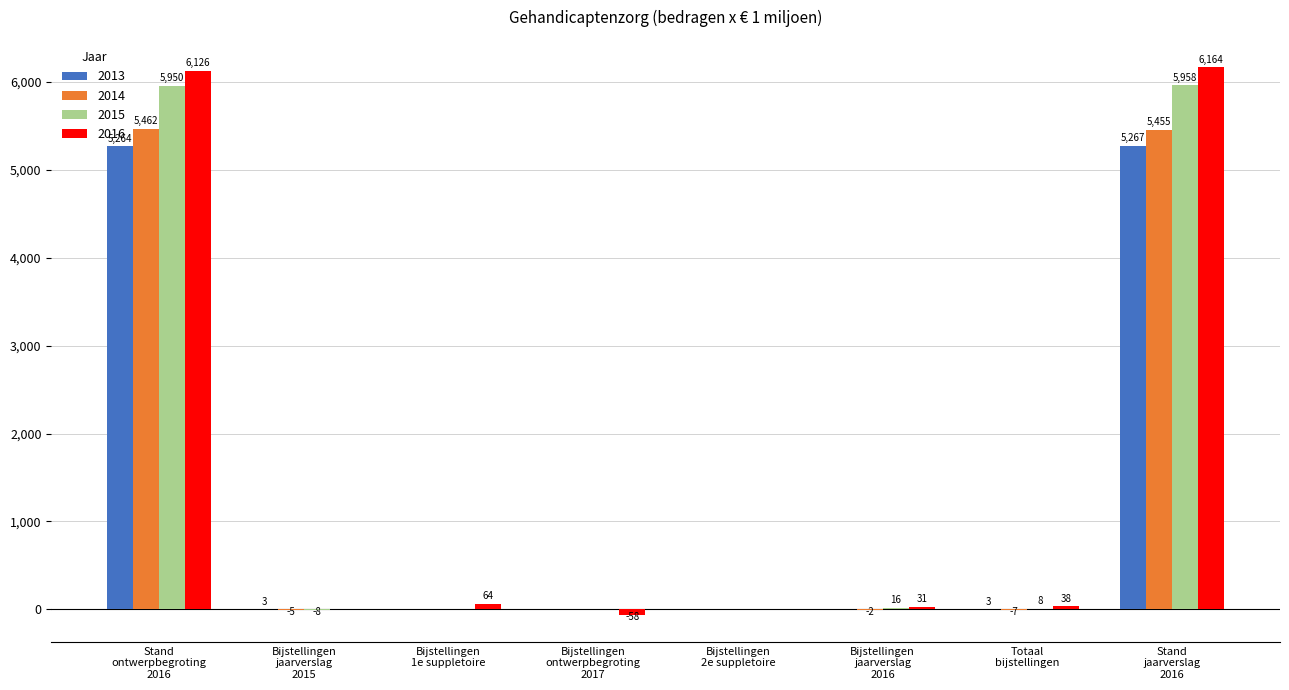

Which series has the largest total across all categories?

2016